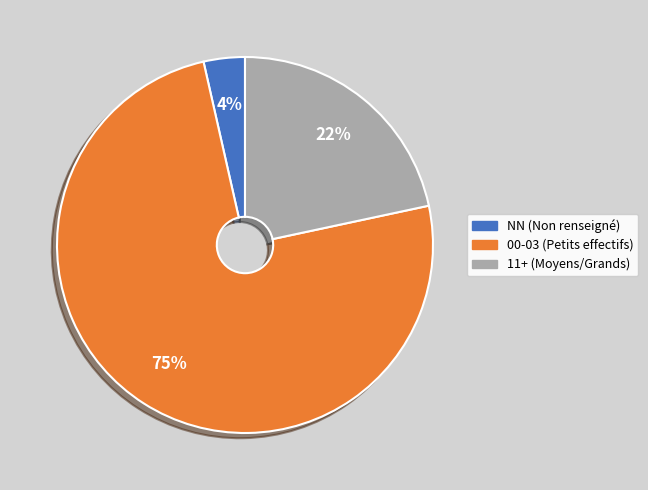

Between 11+ (Moyens/Grands) and 00-03 (Petits effectifs), which is larger?

00-03 (Petits effectifs)